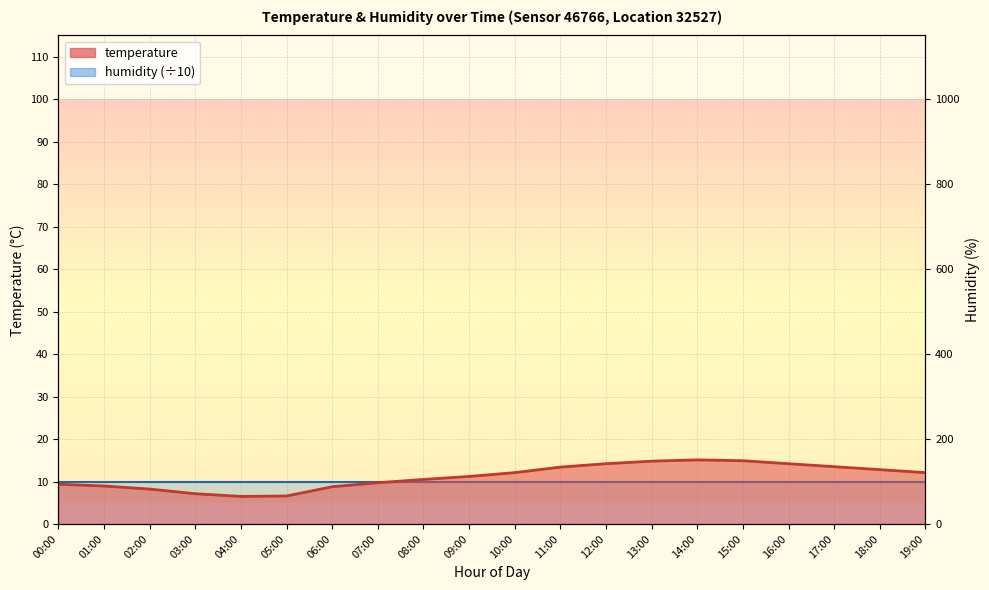

List the labels in order of value, largest first.

14:00, 15:00, 13:00, 12:00, 16:00, 17:00, 11:00, 18:00, 10:00, 19:00, 09:00, 08:00, 07:00, 00:00, 01:00, 06:00, 02:00, 03:00, 05:00, 04:00